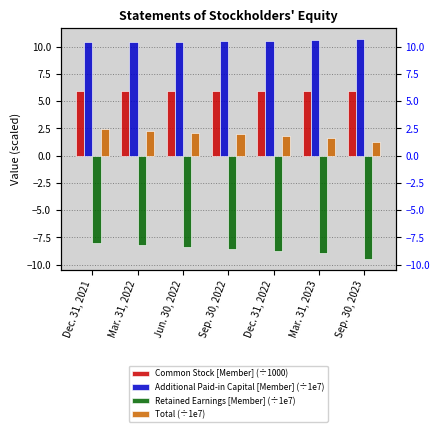

What is the spread (max minus min) of values at Jun. 30, 2022?

18.8